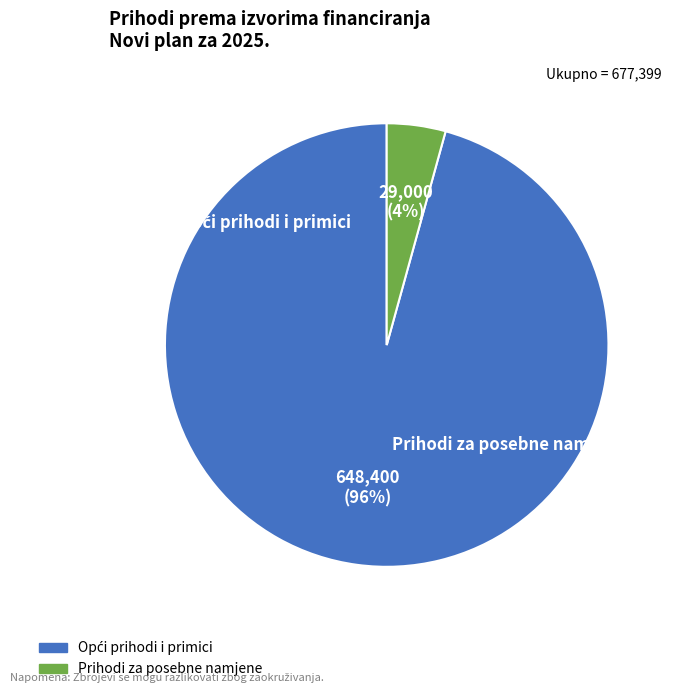

Which category accounts for the majority?

Opći prihodi i primici